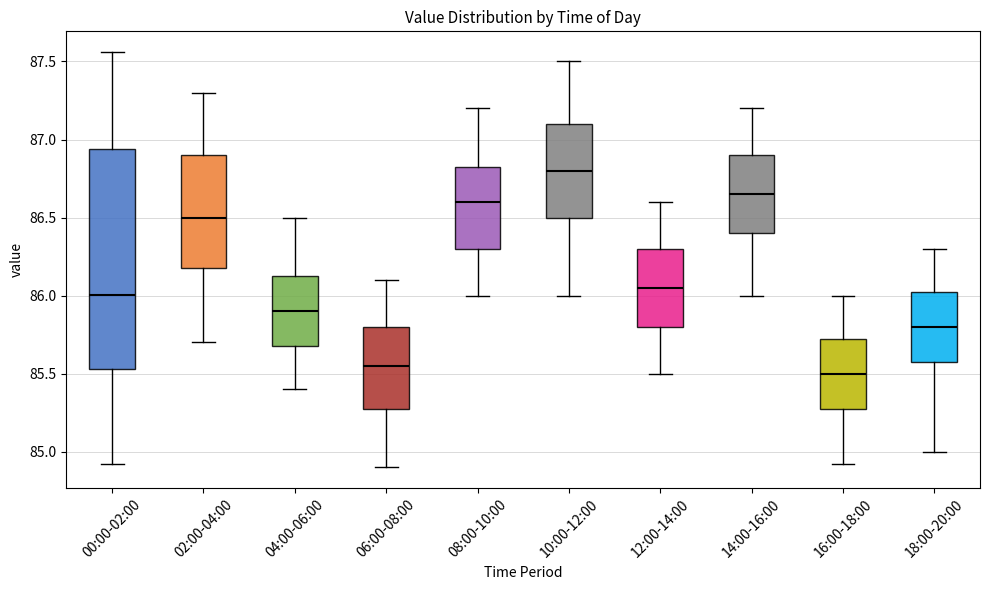

Which box is the tallest, from its lower edge to its upper edge?

00:00-02:00